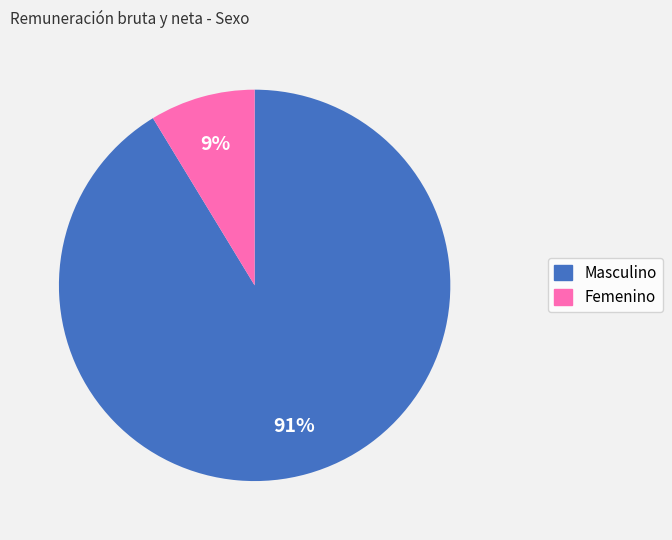

The Femenino slice represents 23% of the pie. True or false?

False